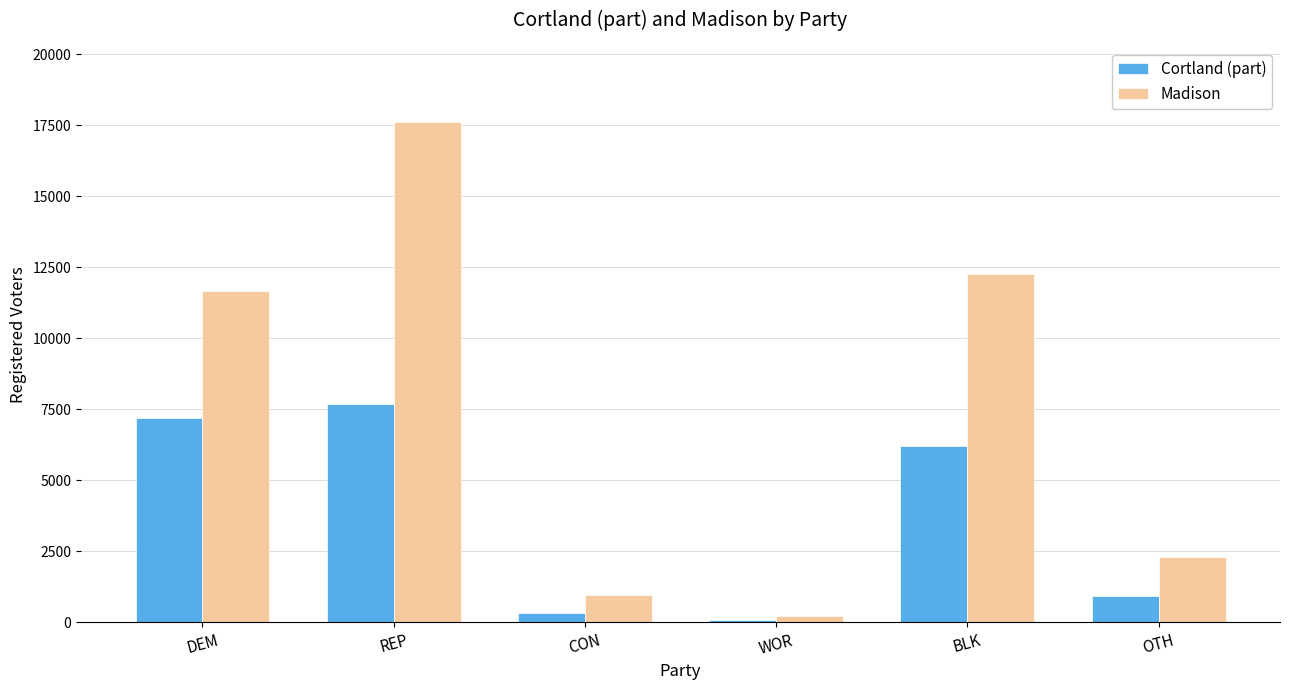

Where is Madison nearest to the value 8915?

DEM